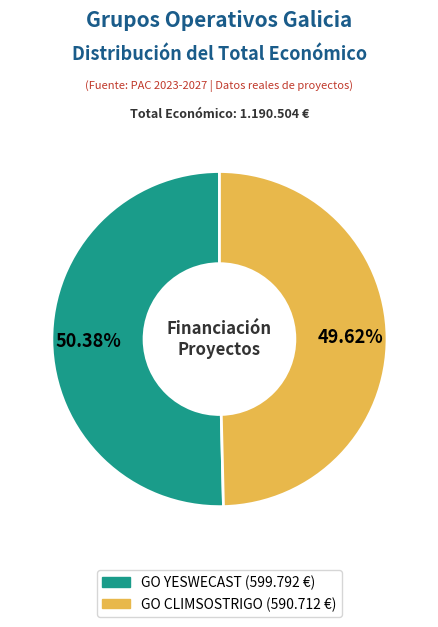

How many segments does this pie chart have?

2